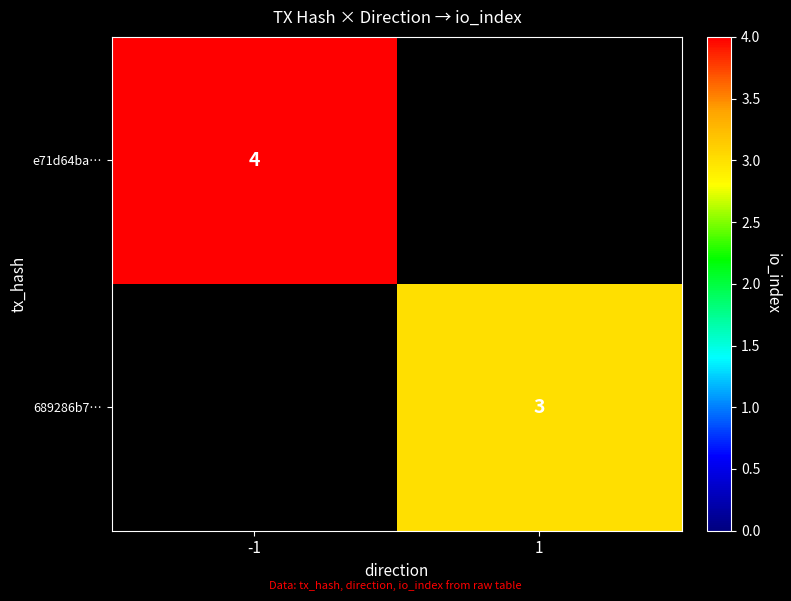

Is the value of e71d64ba… at -1 greater than the value of 689286b7… at 1?

Yes